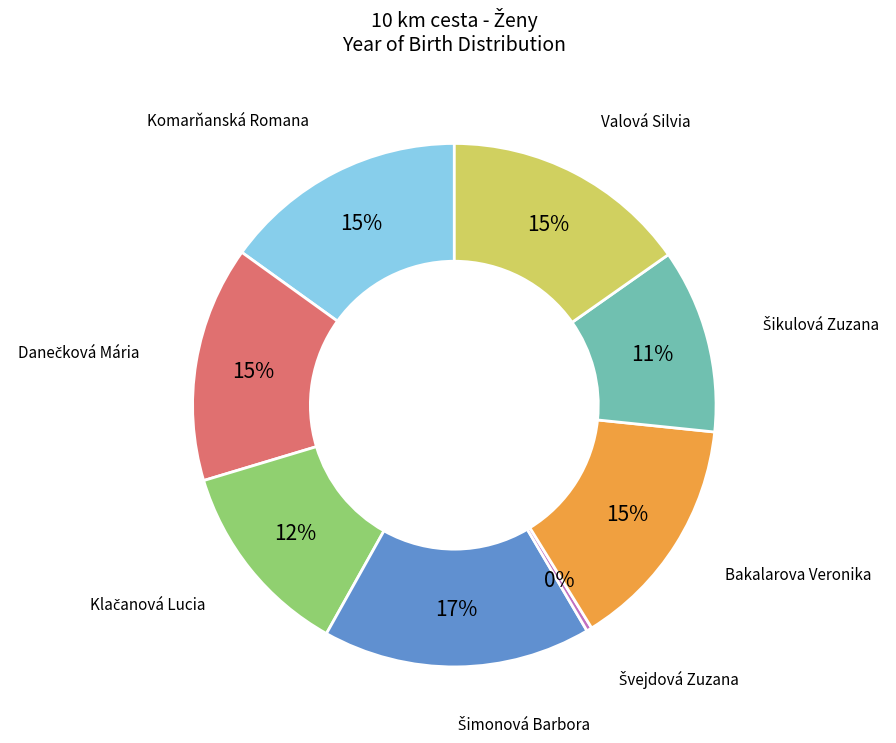

Is there any slice that represents more than half of the pie?

No